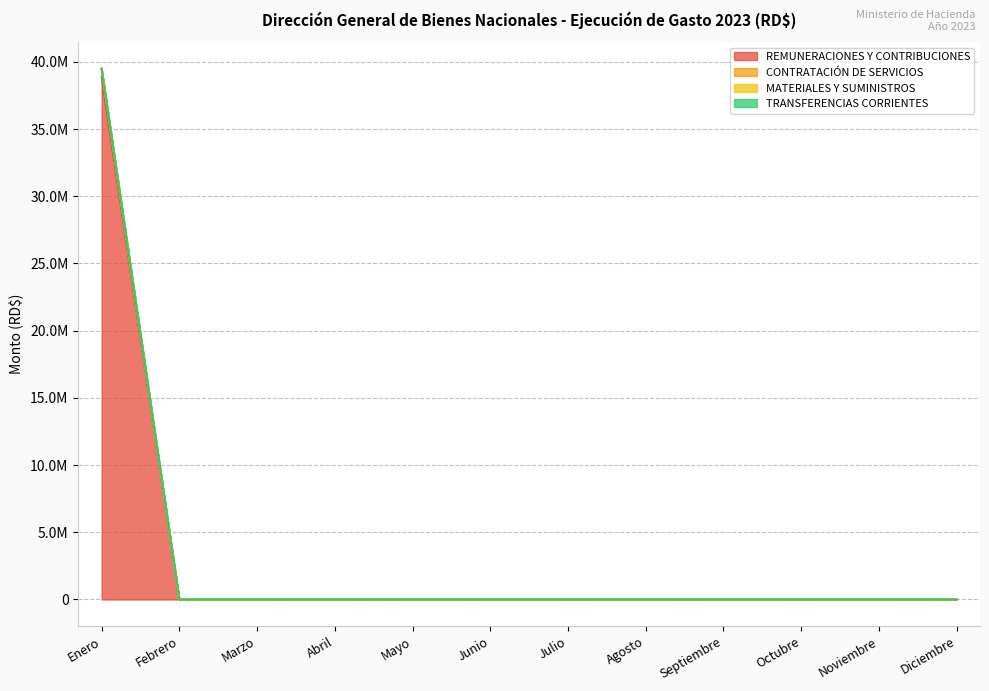

What is the label of the 5th point from the left?

Mayo